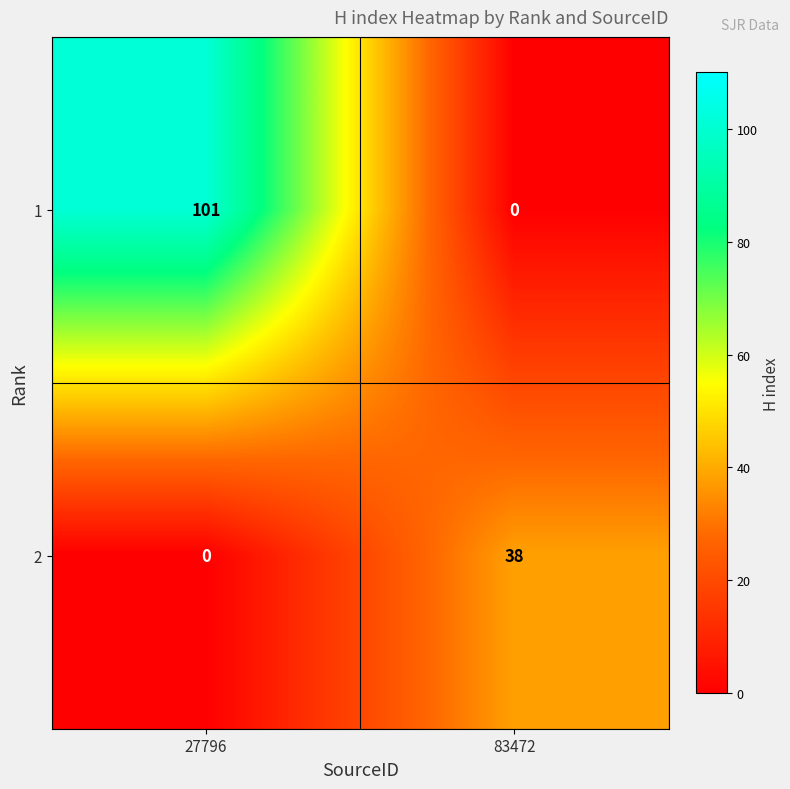

Reading left to right, list all the values displayed in this chart.

1: 101	0
2: 0	38